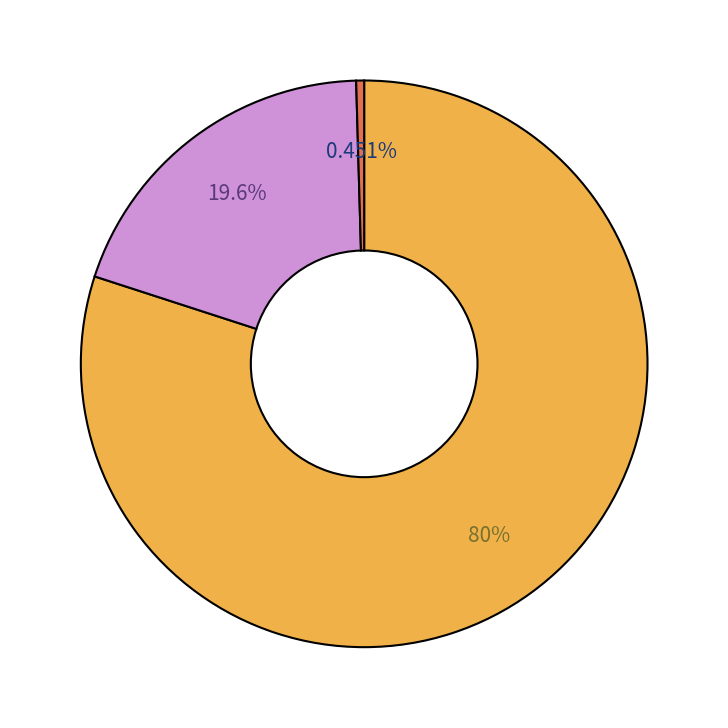

Is there a majority slice in this chart?

Yes